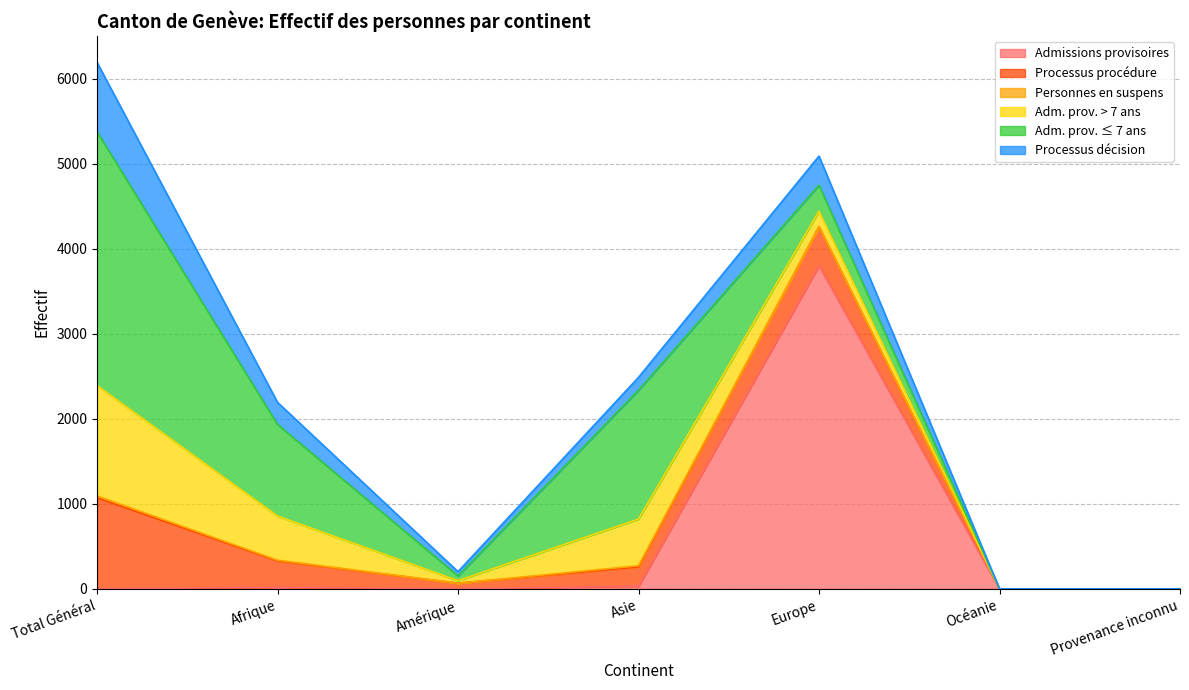

True or false: Adm. prov. ≤ 7 ans has a value of 204 at Europe.

False